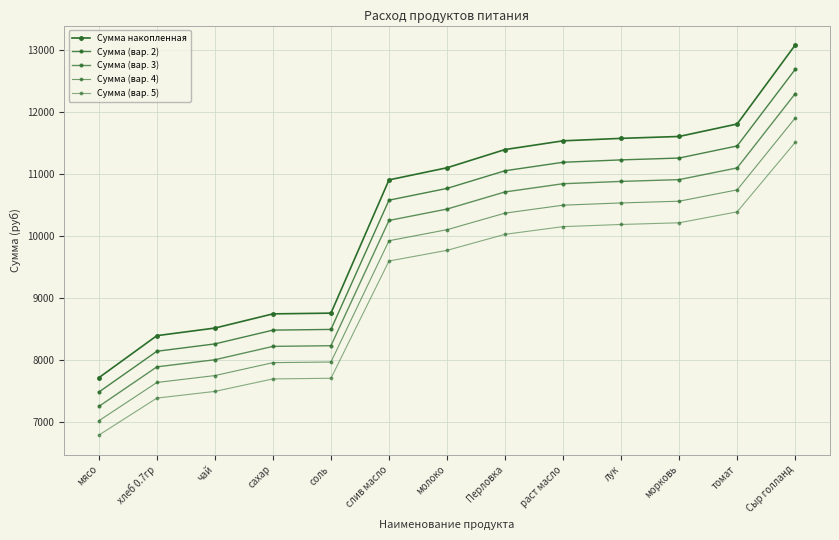

Is this an area chart (filled region under the line)?

No